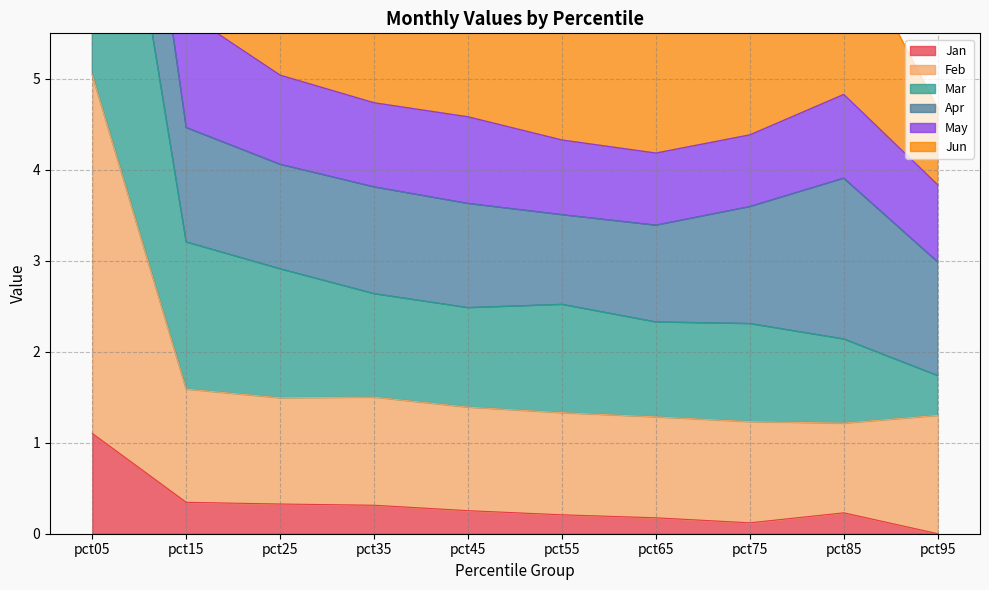

Where is Jan nearest to the value 0?

pct95